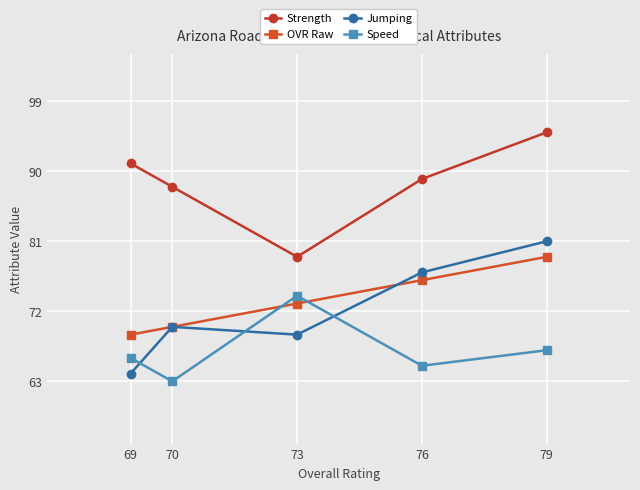

What is the maximum value shown in the chart?

95